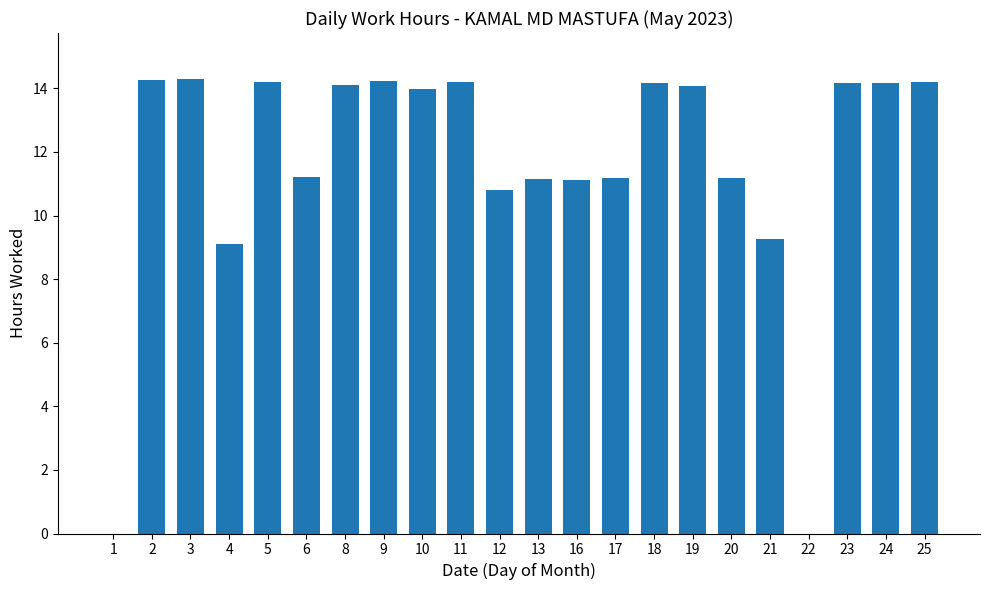

Approximately how many times larger is the value at 9 compared to 3?

1.0